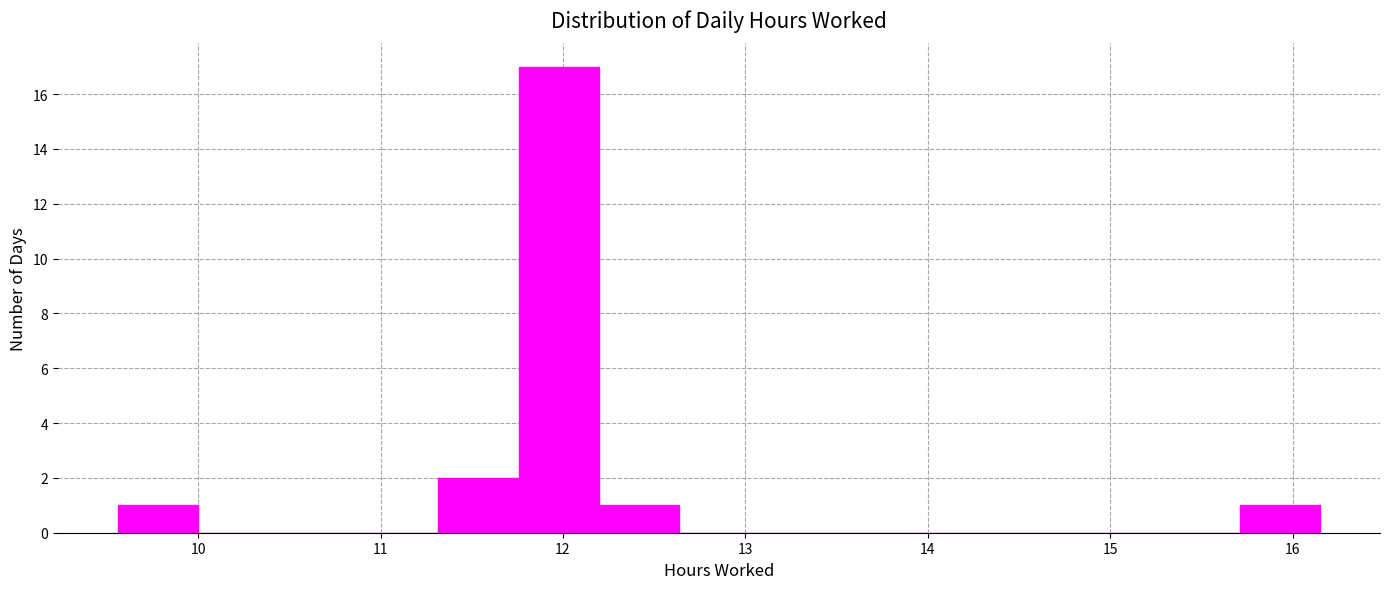

How tall is the bar that spans 11.8 to 12.2 on the x-axis? Neither the bar edges nor the heights are printed on the chart, so give them approximately, as read against the axes.

17